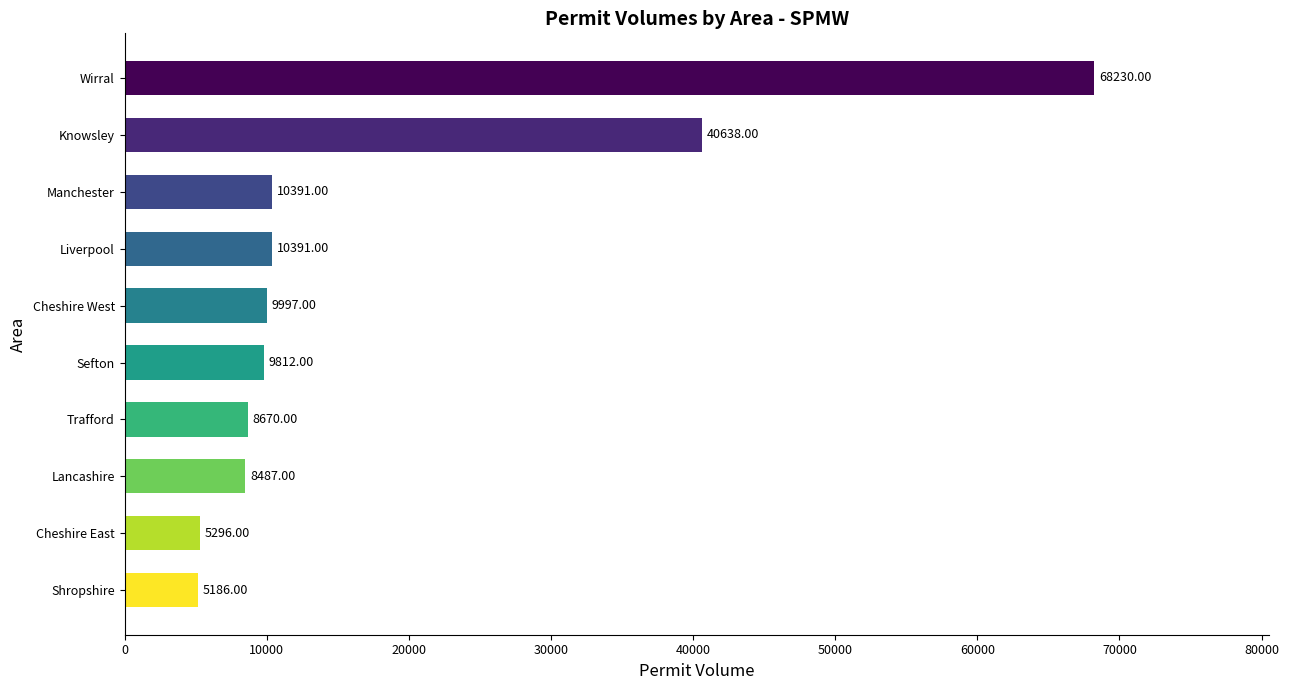

Which has a higher value, Manchester or Lancashire?

Manchester